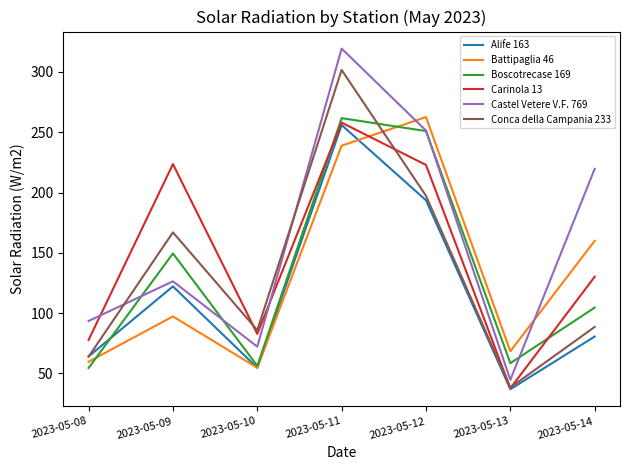

True or false: Castel Vetere V.F. 769 has a value of 93.5 at 2023-05-08.

True